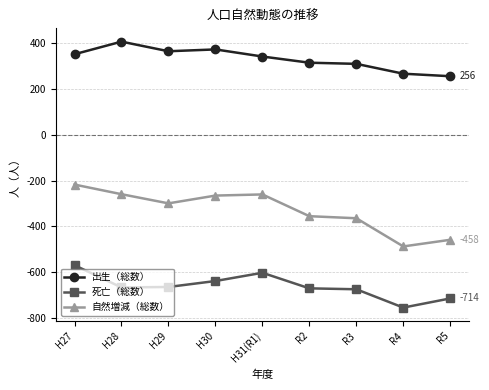

What is the approximate value of 出生（総数） at H30, to the nearest 50?

350